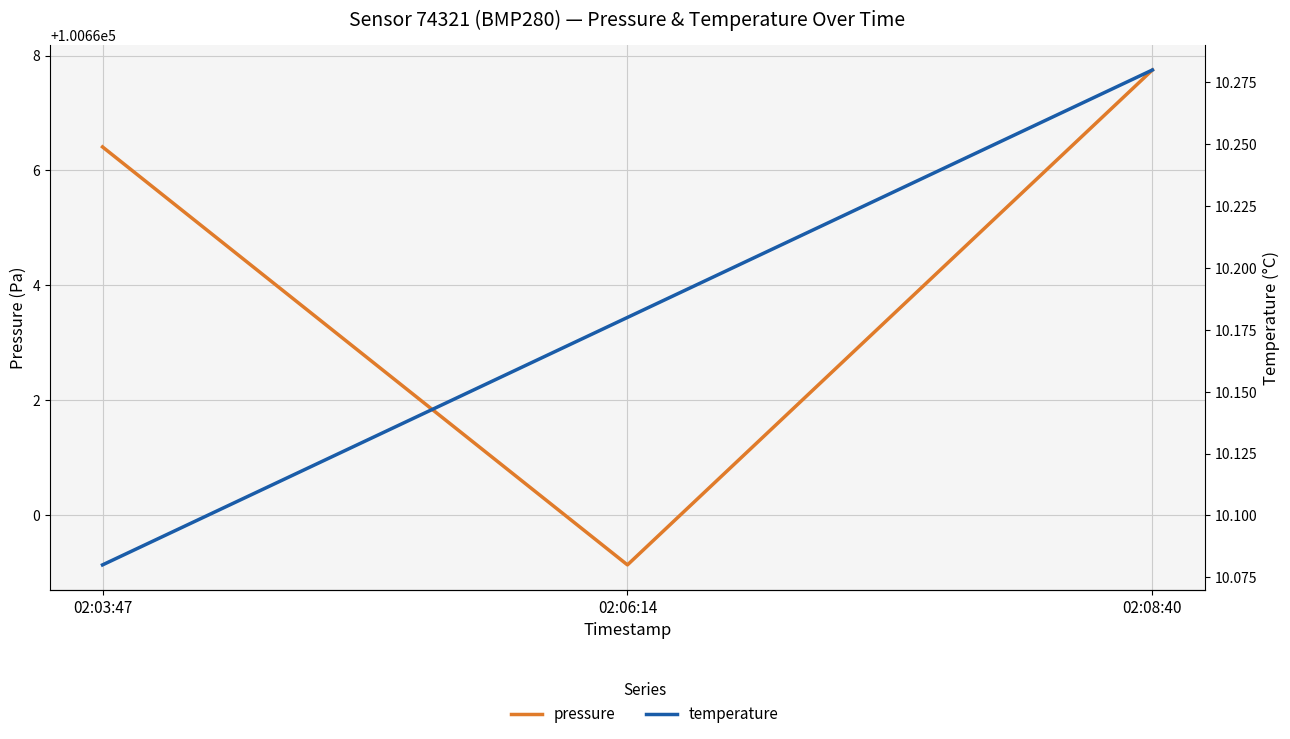

What is the sum of all temperature values?

30.5